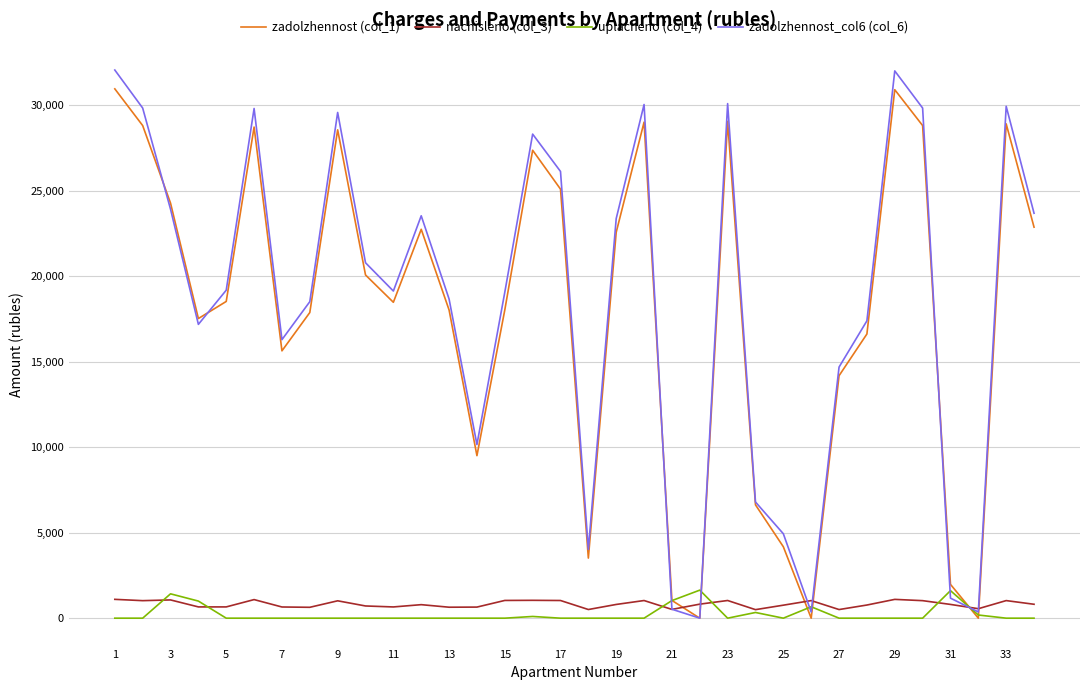

What is the difference between the maximum and second lowest values in the zadolzhennost (col_1) series?

30957.8